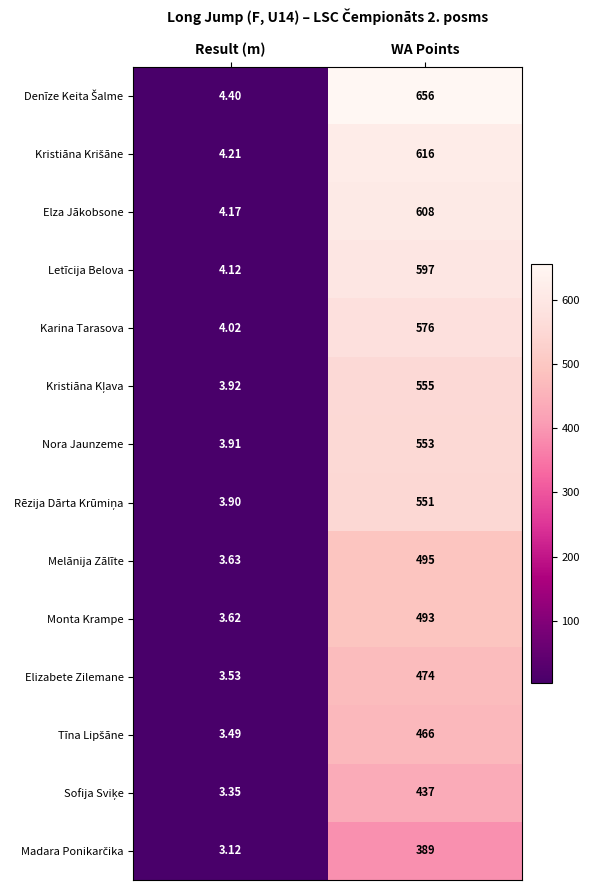

Which category has the lowest value across all series?

Result (m)